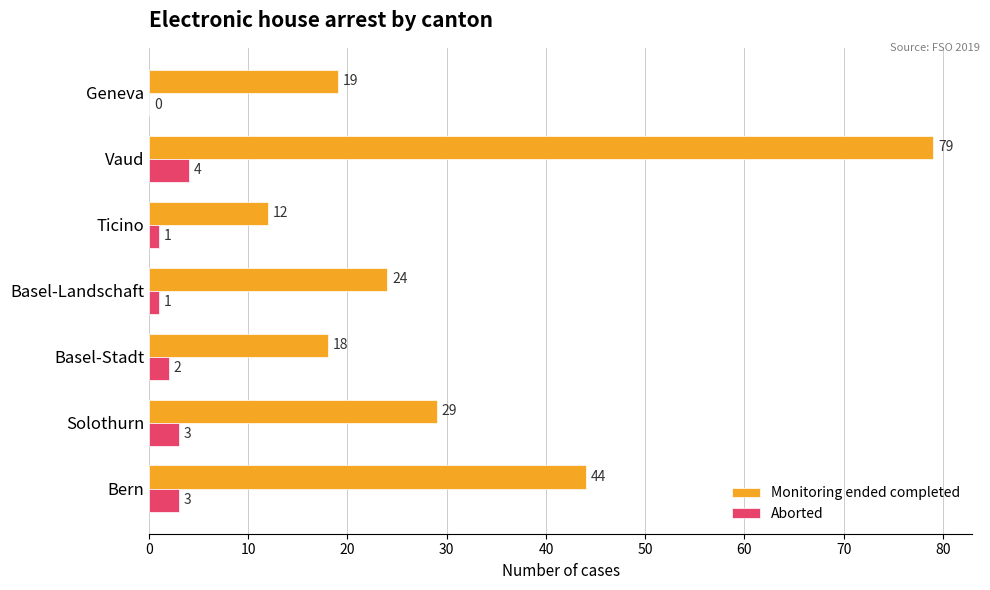

What is the maximum value shown in the chart?

79